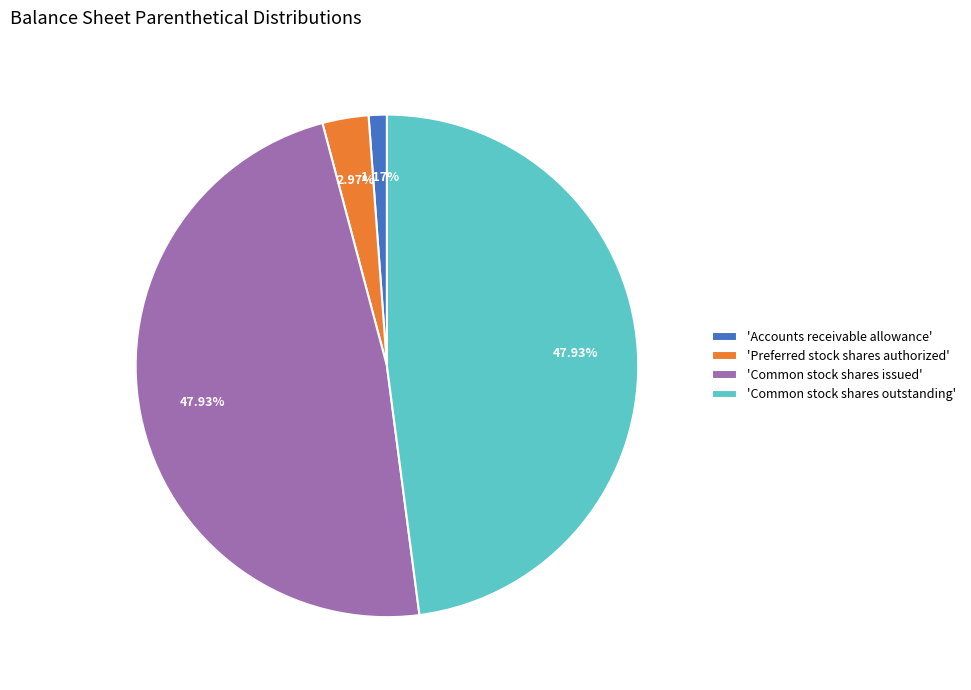

Which has a higher value, 'Preferred stock shares authorized' or 'Accounts receivable allowance'?

'Preferred stock shares authorized'